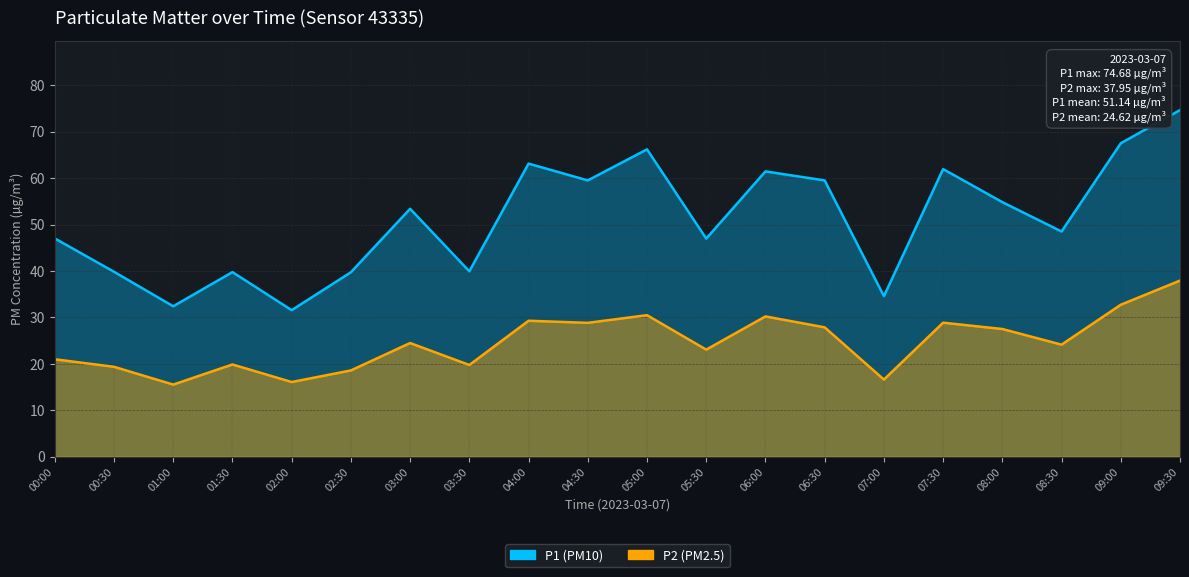

The value of P1 at 00:00 is 47.0. True or false?

True